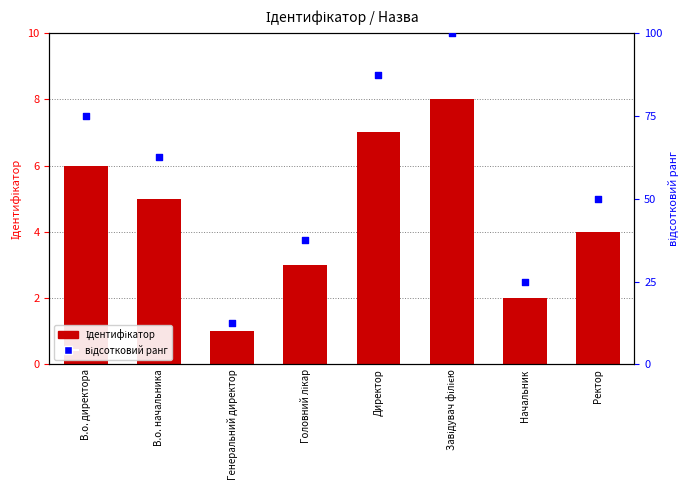

Which series has the largest total across all categories?

відсотковий ранг